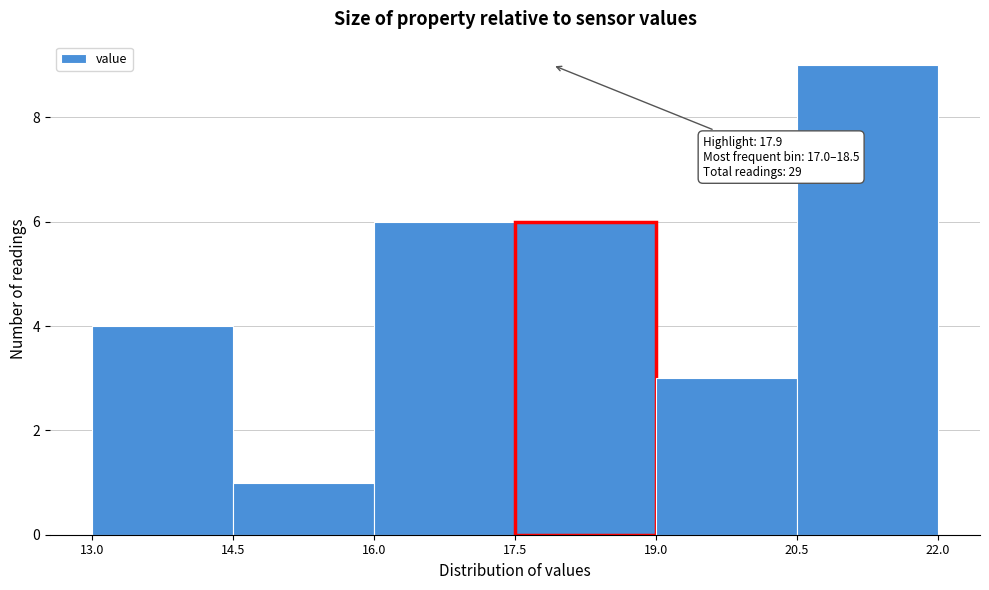

Over which range of the x-axis is the bar tallest?

20.5 to 22.0